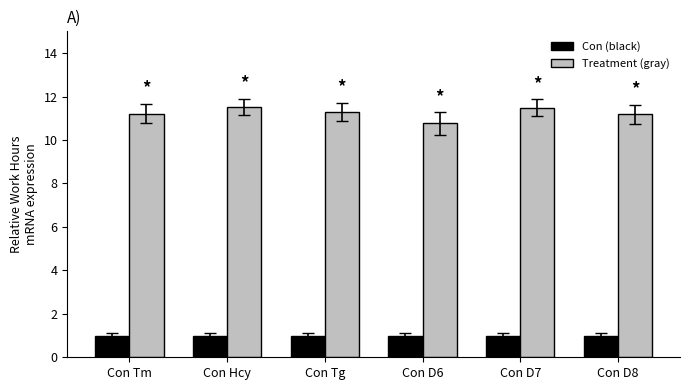

Rank the series by their maximum value, from lowest to highest.

Con (black), Treatment (gray)